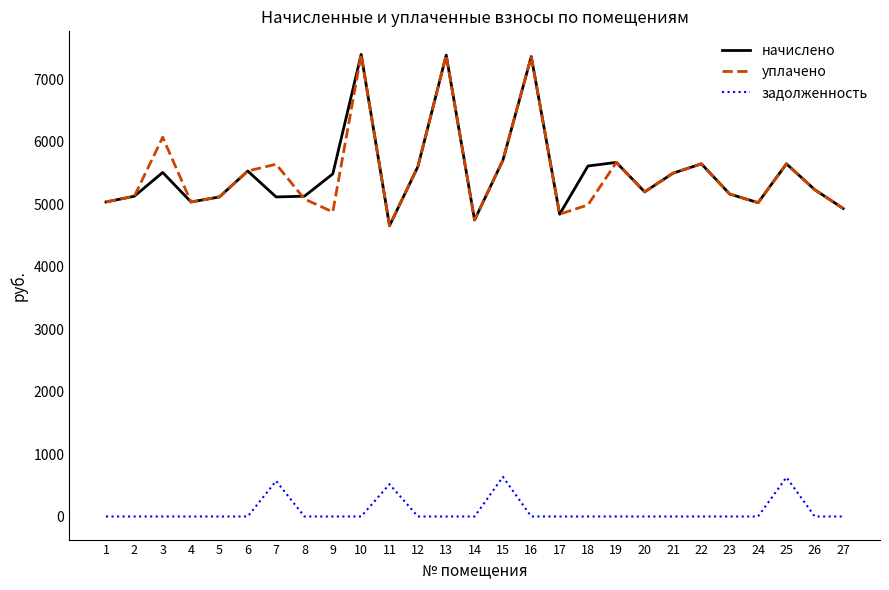

What is the sum of the уплачено values at 5 and 14?

9861.1